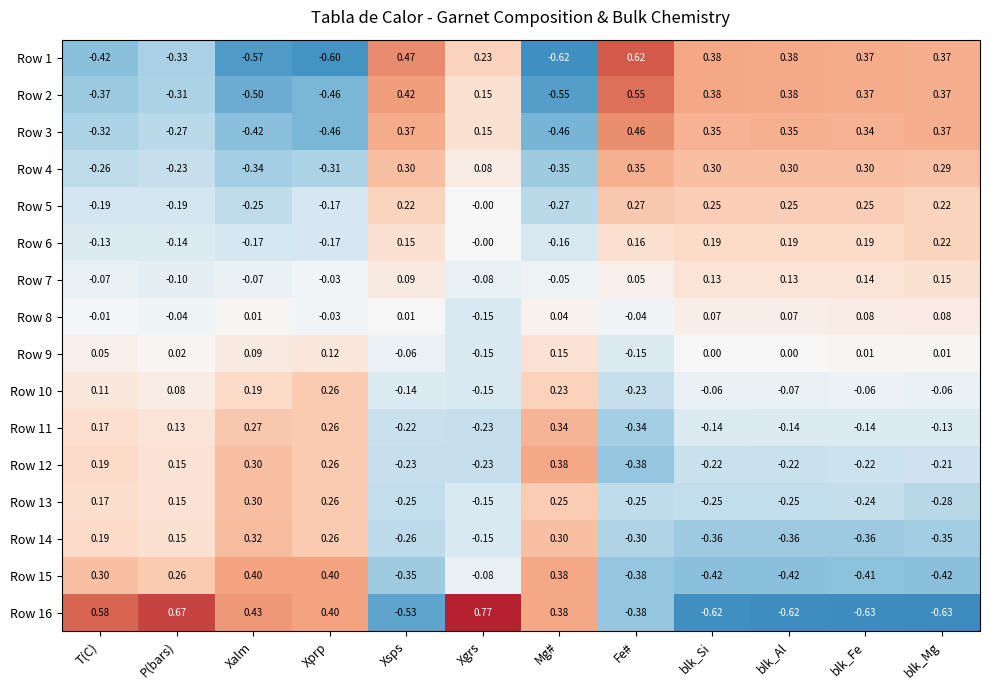

Where is Row 2 nearest to the value 0?

Xgrs